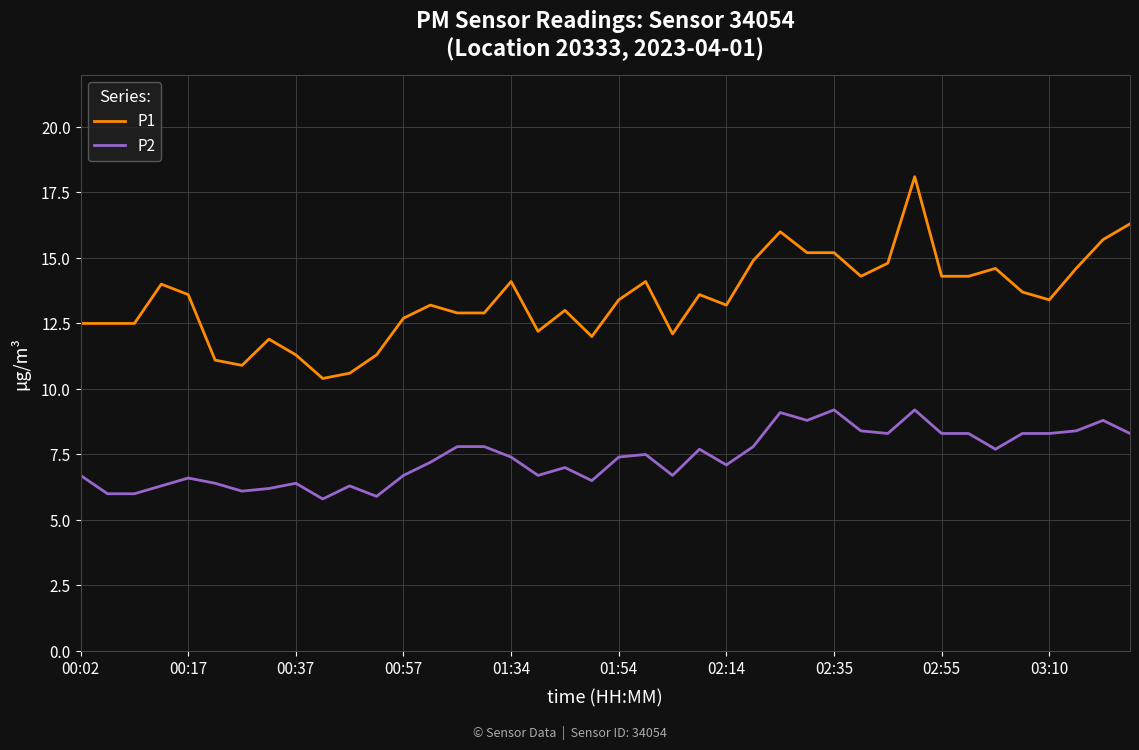

What is the highest value of the P1 series?

18.1